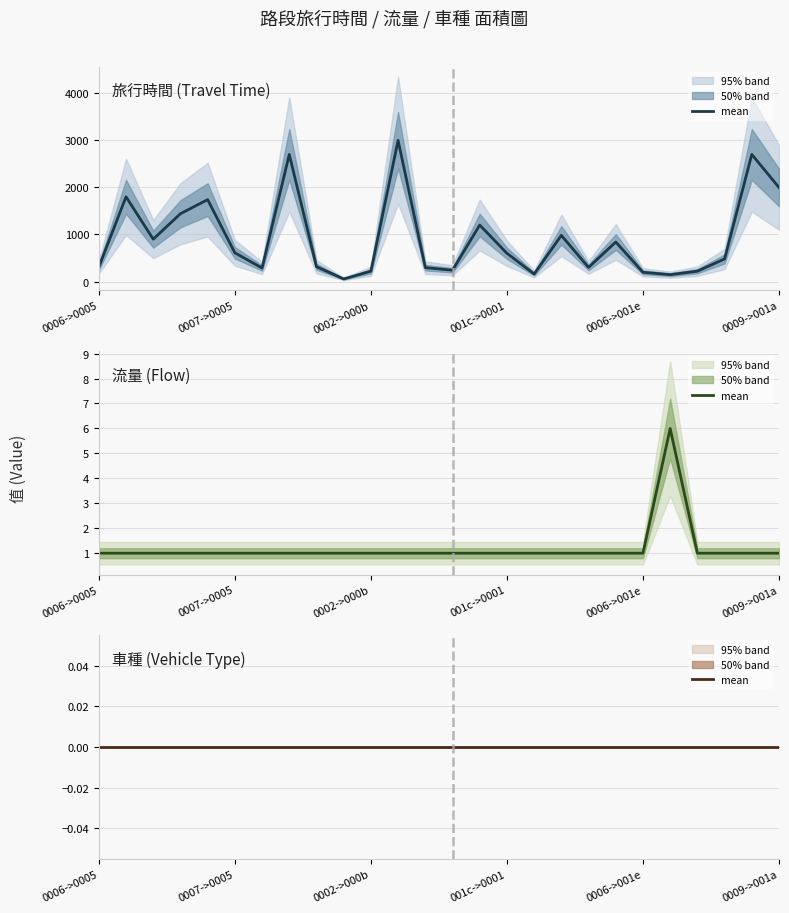

At which category is the sum across all series the highest?

11